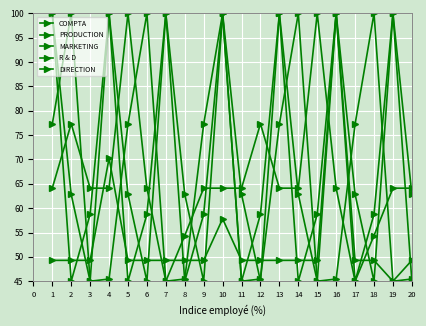

Does the chart have visible grid lines?

Yes